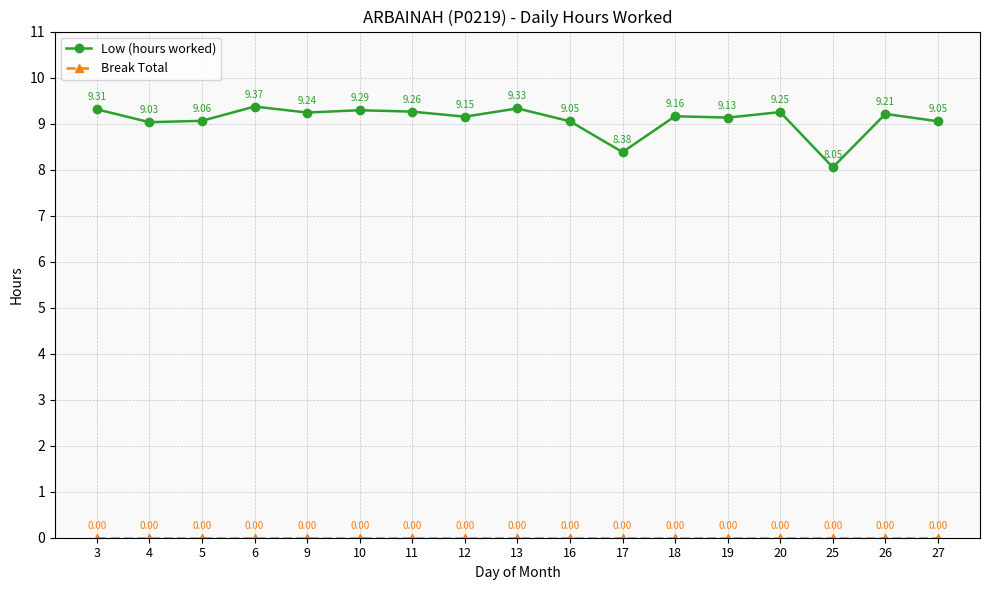

True or false: Low (hours worked) has a value of 9.3 at 3.

True